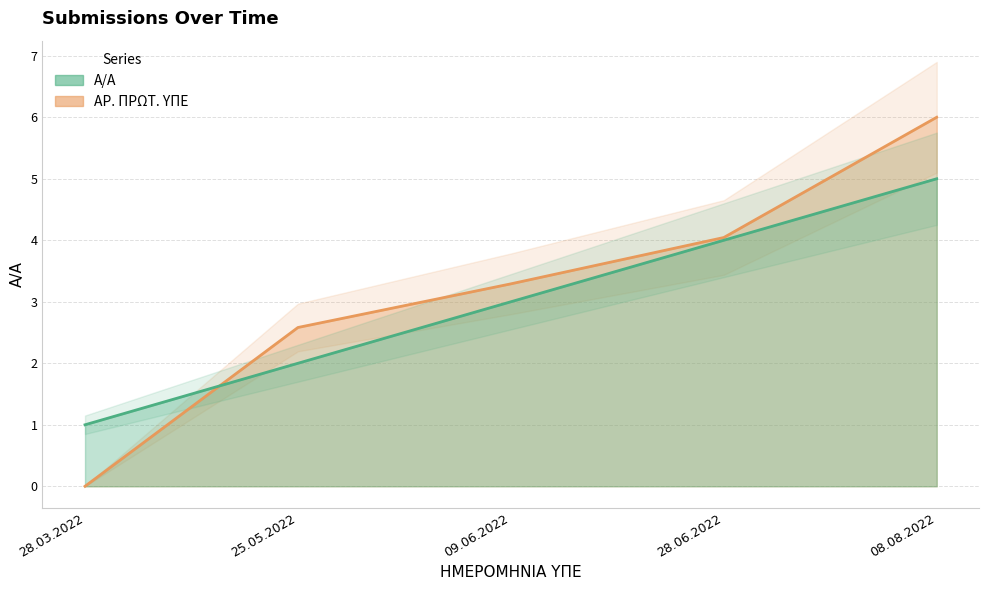

Between 09.06.2022 and 25.05.2022, which is larger?

09.06.2022